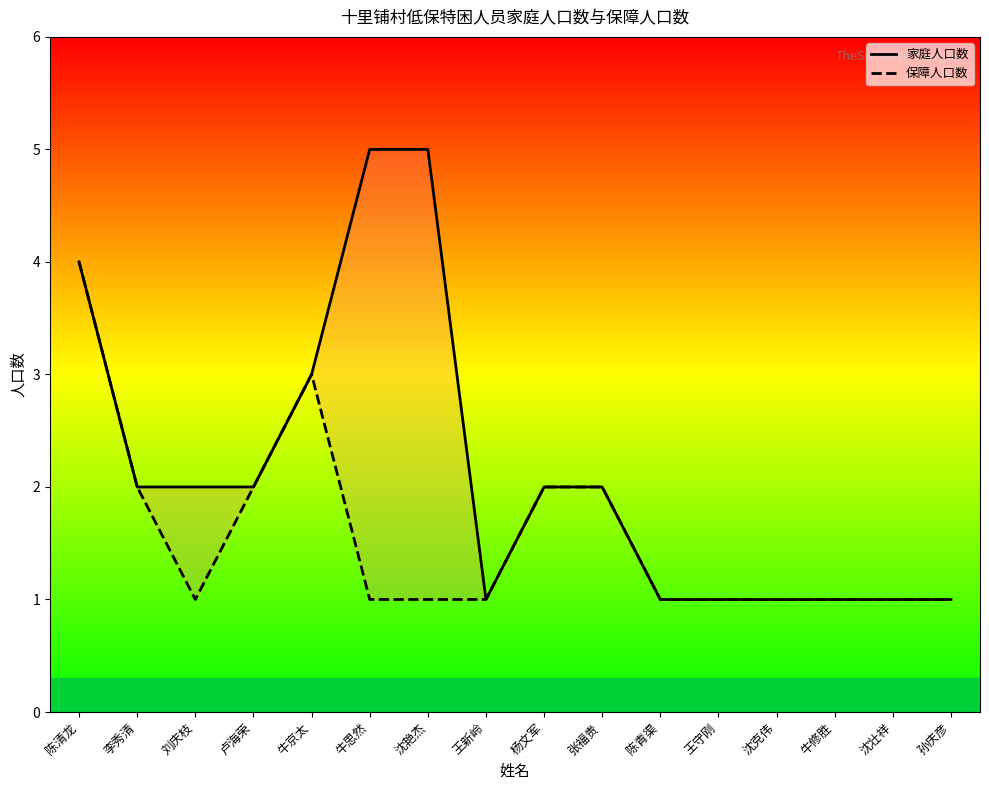

Which series has the largest total across all categories?

家庭人口数